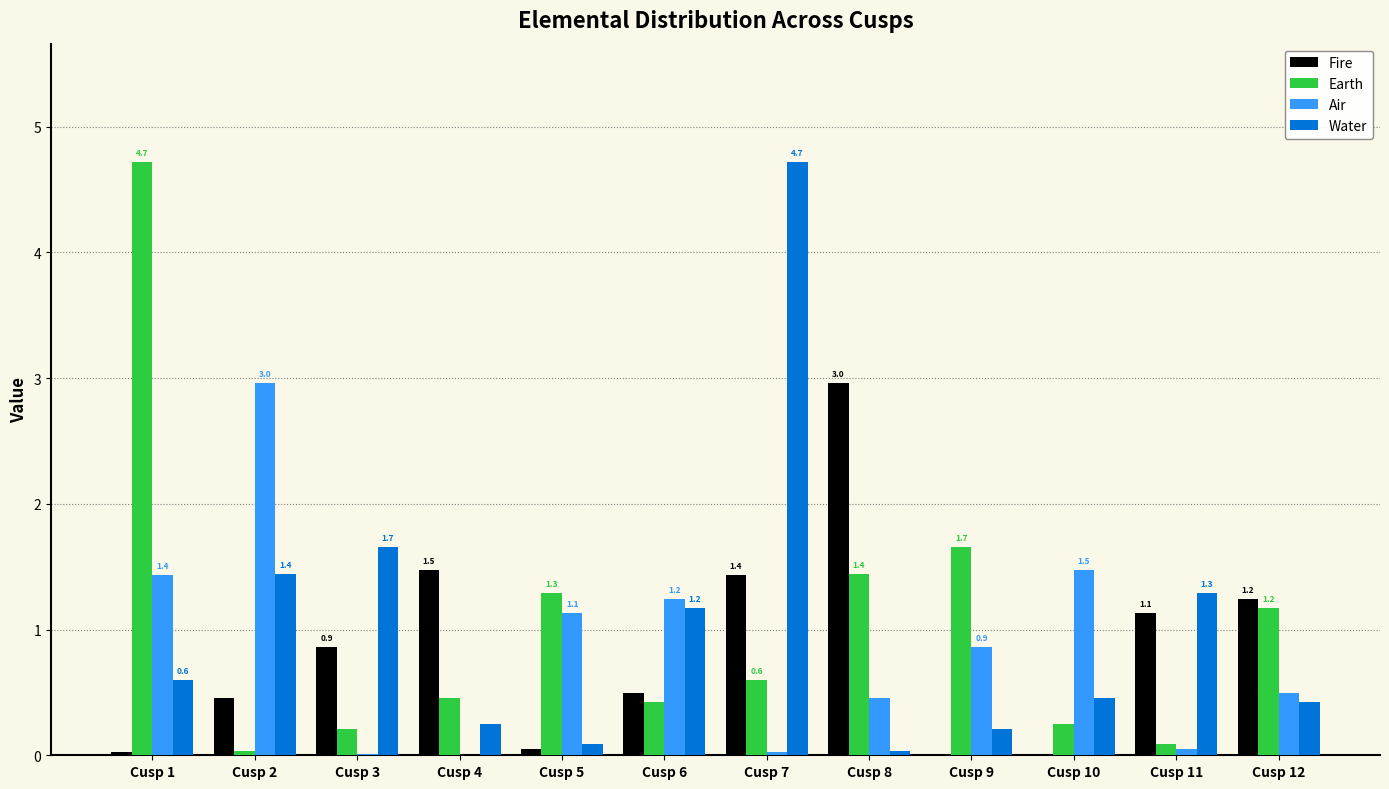

Is it true that Air equals 1.2 at Cusp 2?

False